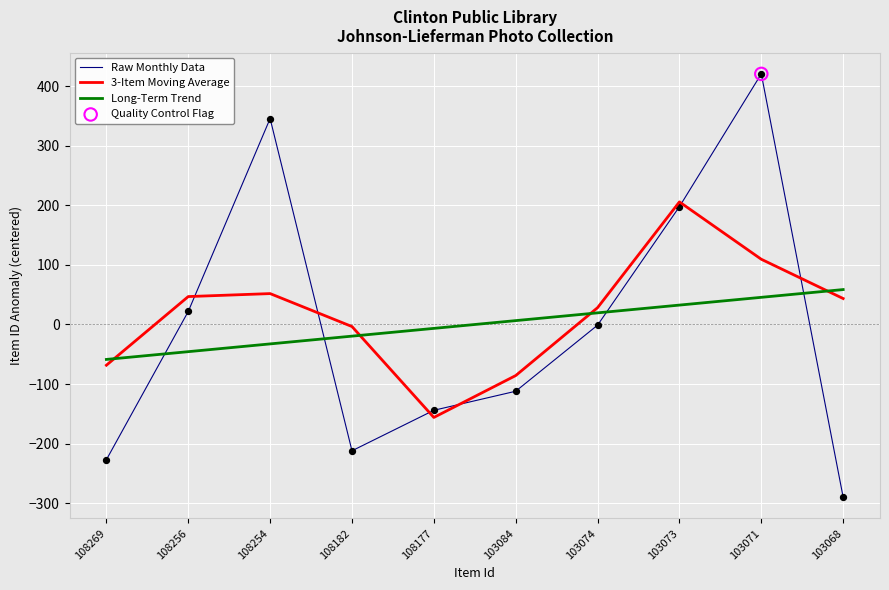

At how many categories does at least one series exceed 283?

2